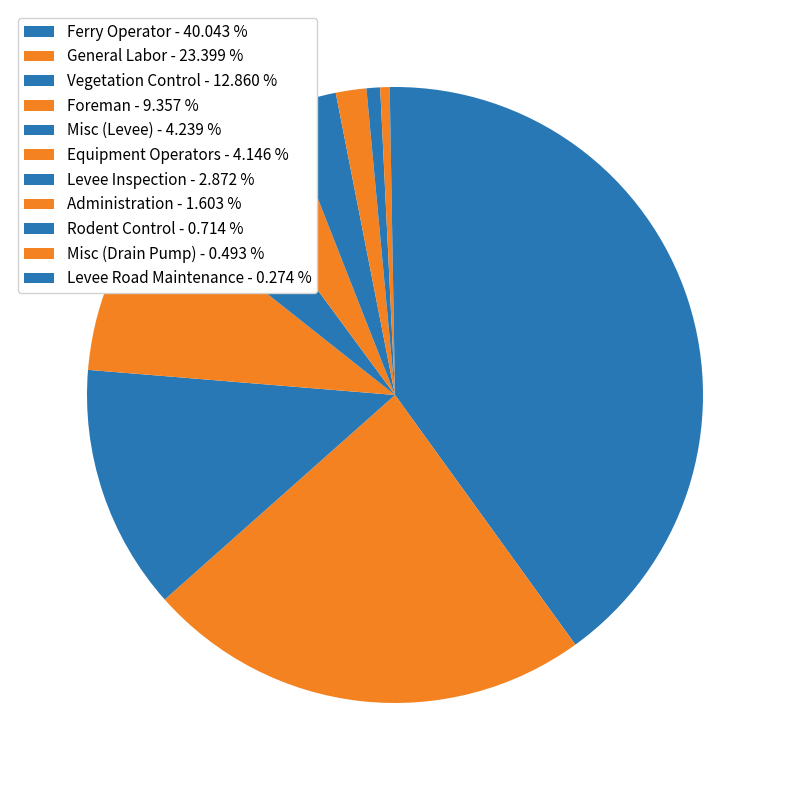

True or false: Rodent Control accounts for 9% of the total.

False